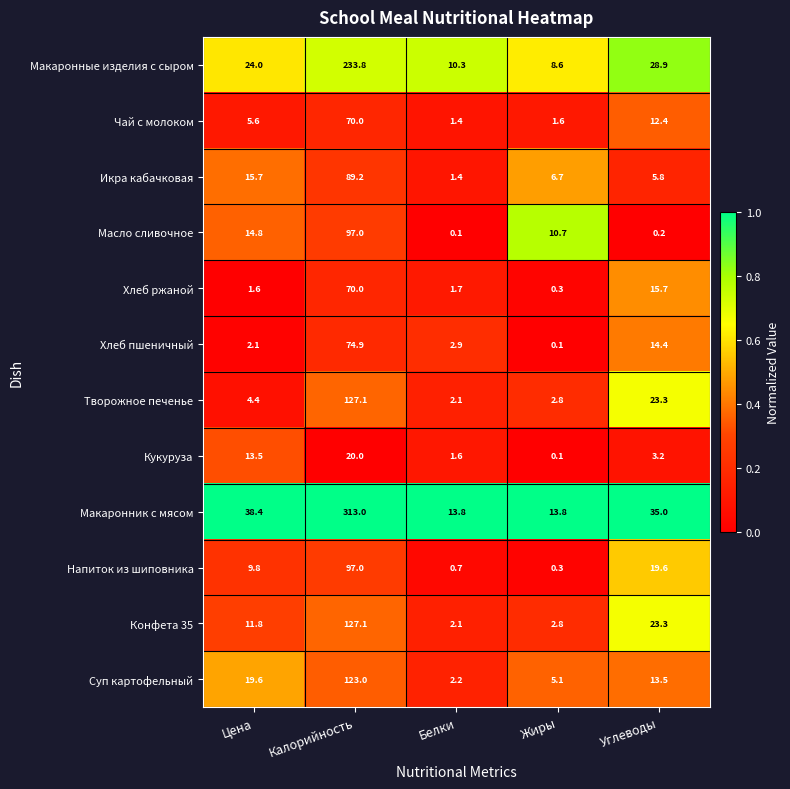

True or false: Масло сливочное has a value of 0.1 at Белки.

True